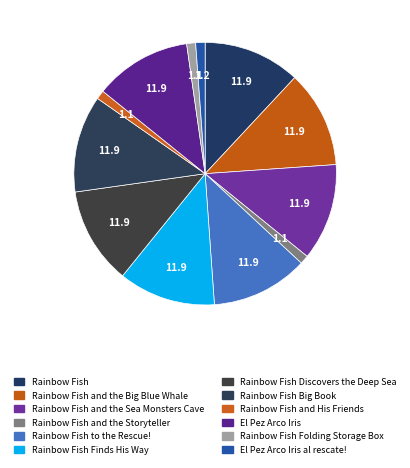

How many segments does this pie chart have?

12